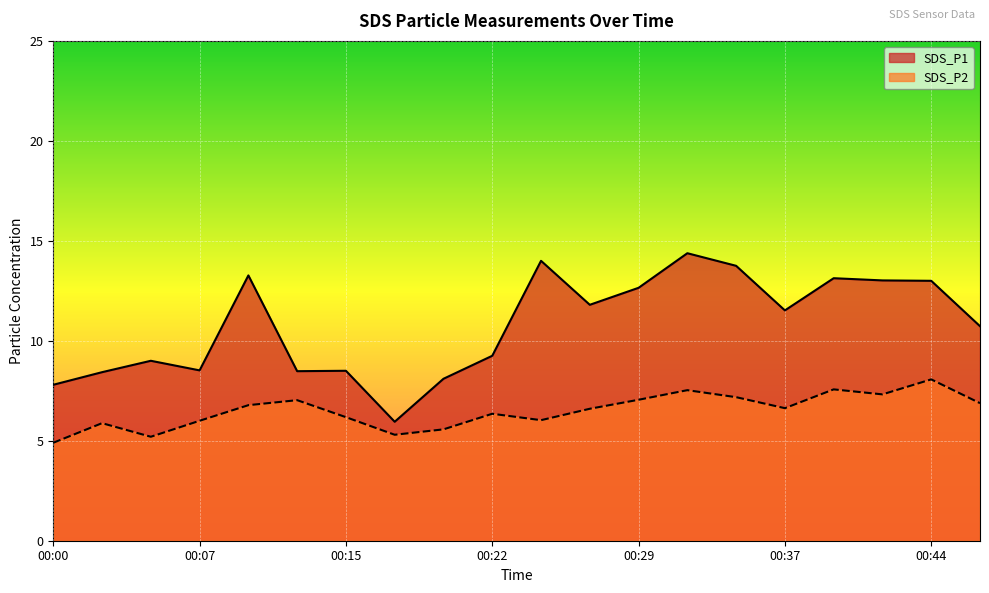

At which category does SDS_P1 reach its first local valley?

00:07